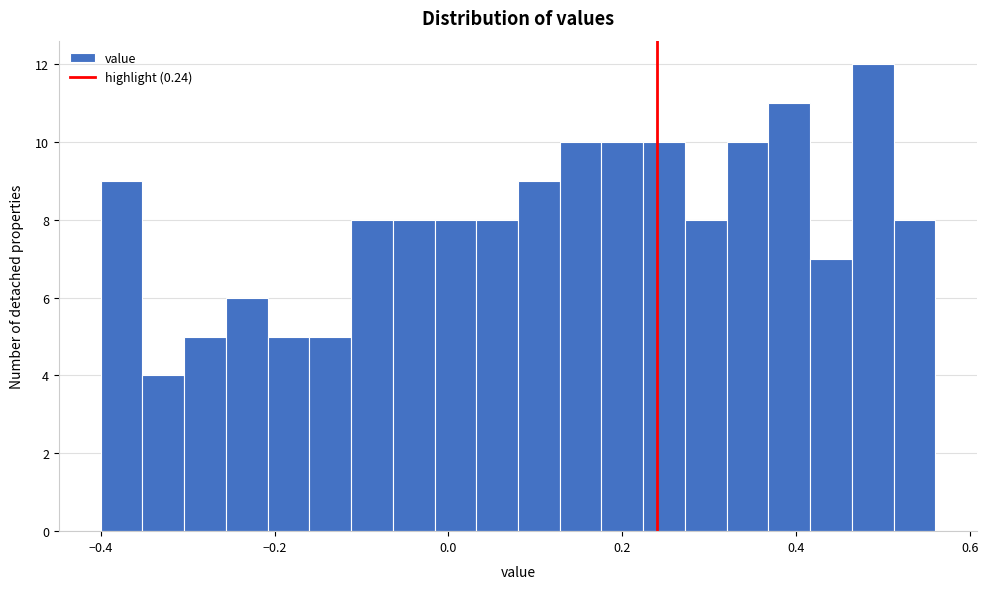

Around what value on the x-axis is the tallest bar? Give the approximate position of its centre, as read against the axis.

0.48